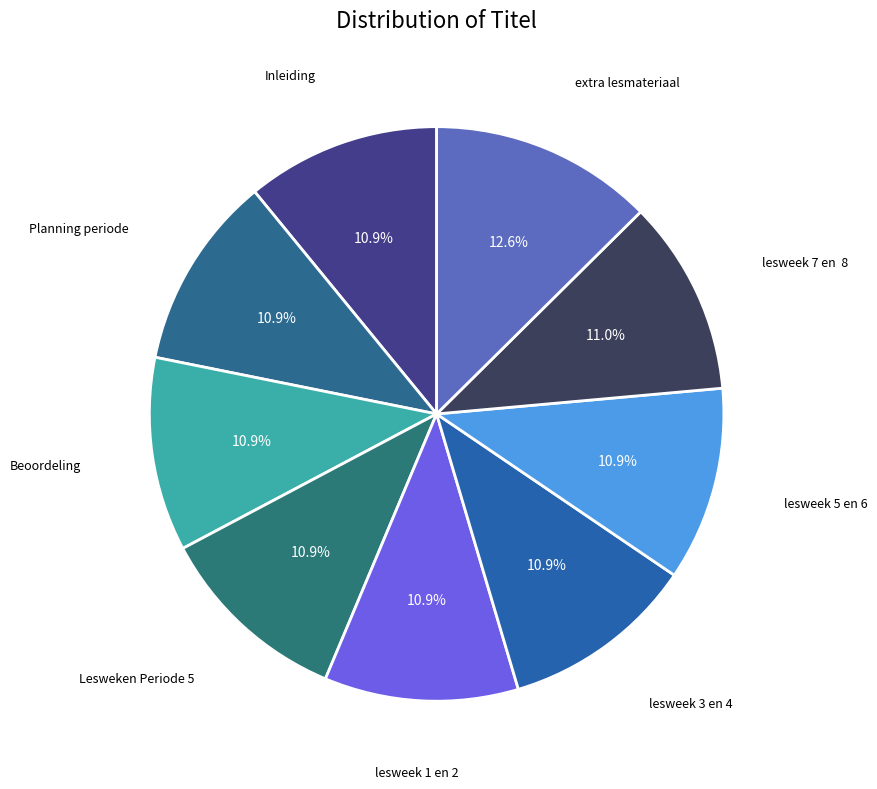

What is the largest slice in the pie chart?

extra lesmateriaal